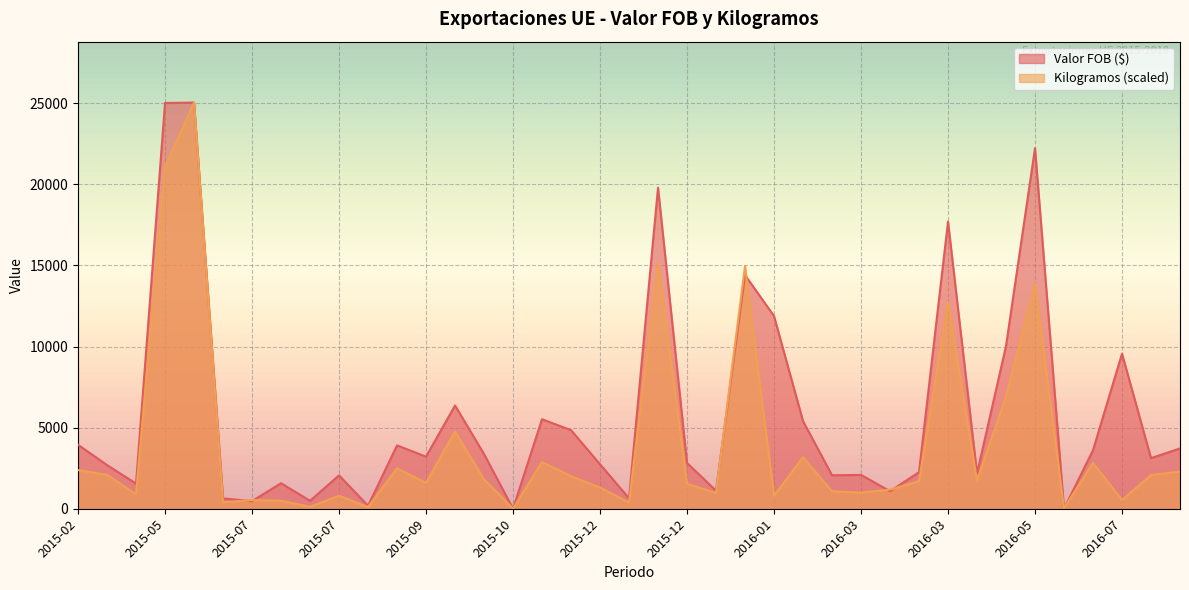

At which label does Kilogramos reach its minimum?

2015-10